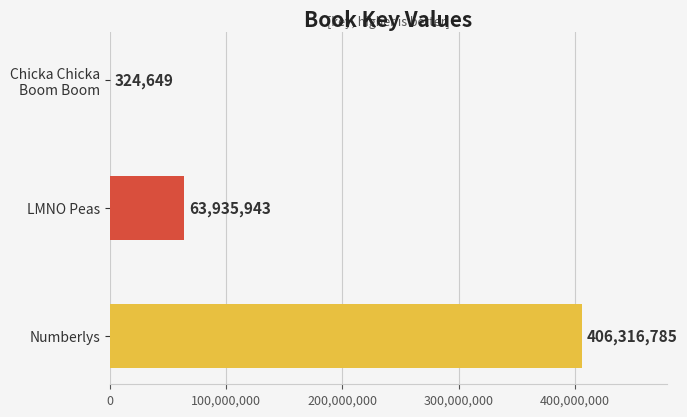

The chart shows a value of 19560335 at LMNO Peas. True or false?

False